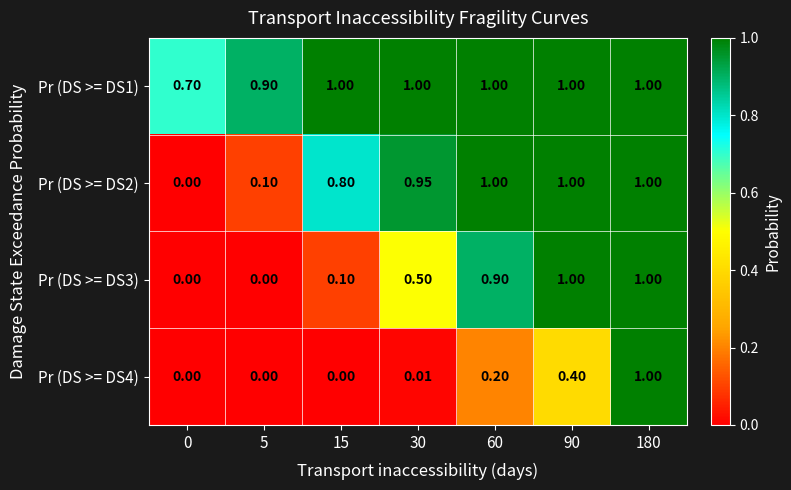

At how many categories does at least one series exceed 0?

7